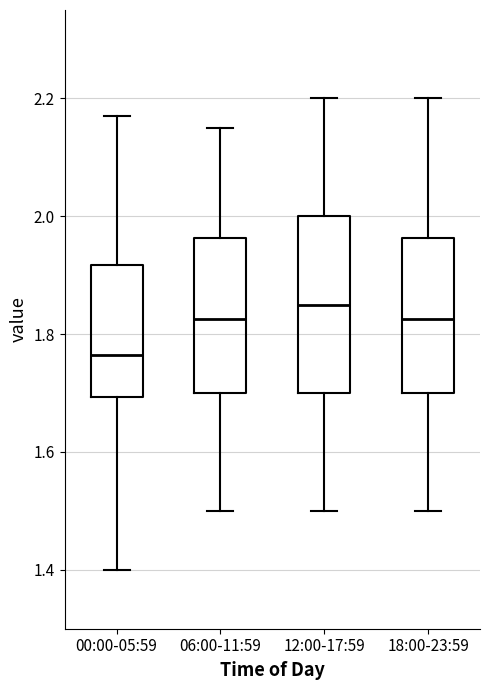

Reading left to right, read every box against the y-axis: the position of its median line, the range the box covers, and the ends of its whiskers. The values are not printed on the chart, so give them approximately, as read against the axis.

00:00-05:59: median 1.76, box 1.70 to 1.92, whiskers 1.40 to 2.18
06:00-11:59: median 1.82, box 1.70 to 1.96, whiskers 1.50 to 2.16
12:00-17:59: median 1.86, box 1.70 to 2.00, whiskers 1.50 to 2.20
18:00-23:59: median 1.82, box 1.70 to 1.96, whiskers 1.50 to 2.20